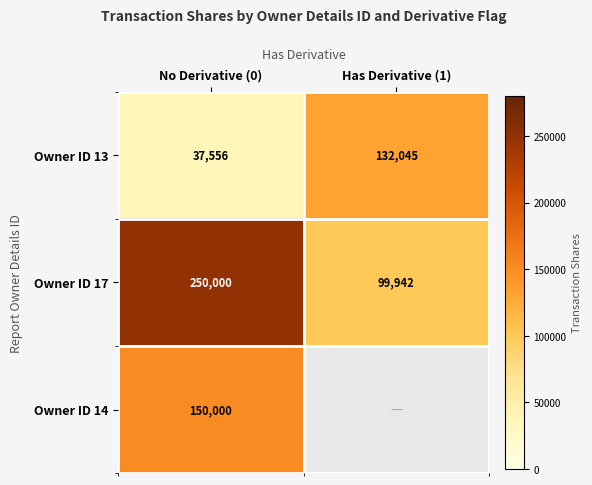

At how many categories does at least one series exceed 52413?

2